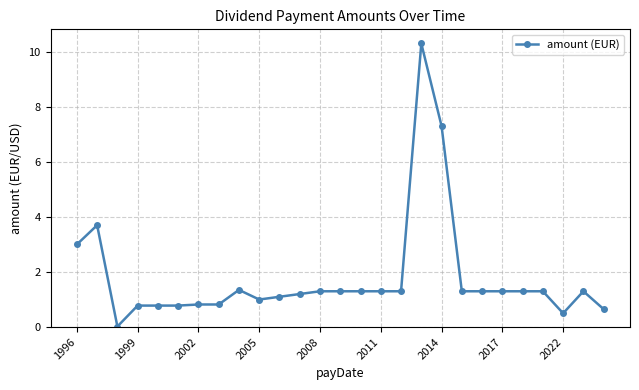

True or false: there are more than 2 points higher than both neighbors.

True